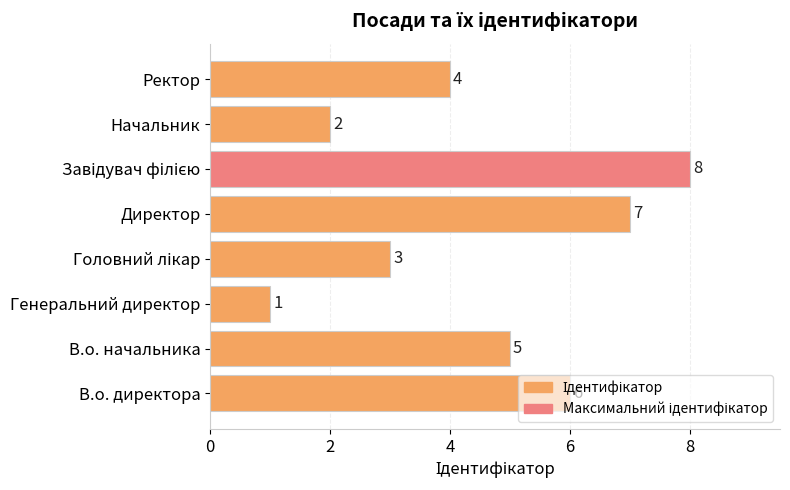

Which category has the lowest value across all series?

Генеральний директор